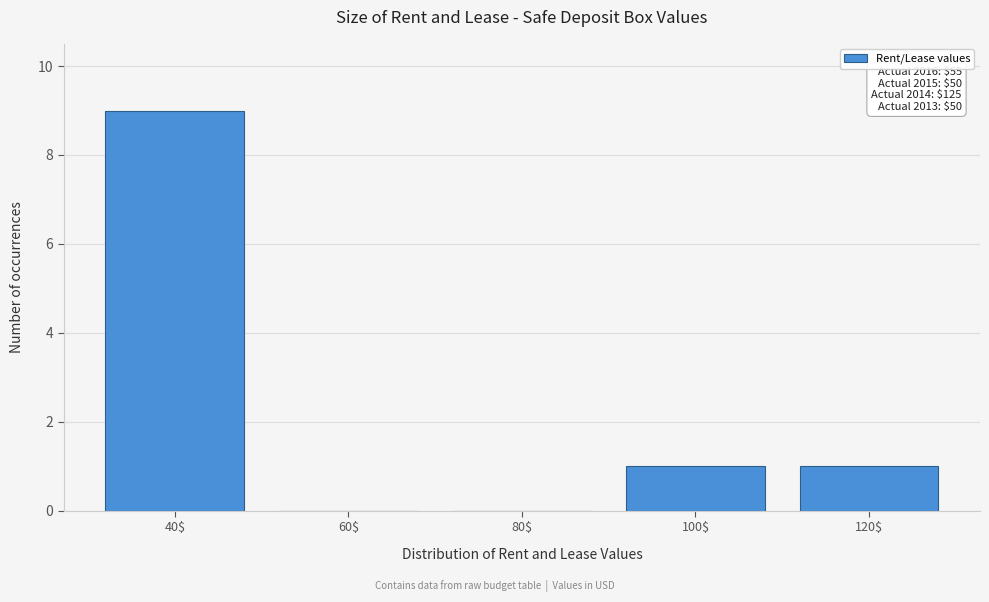

What is the sum of all values?

11